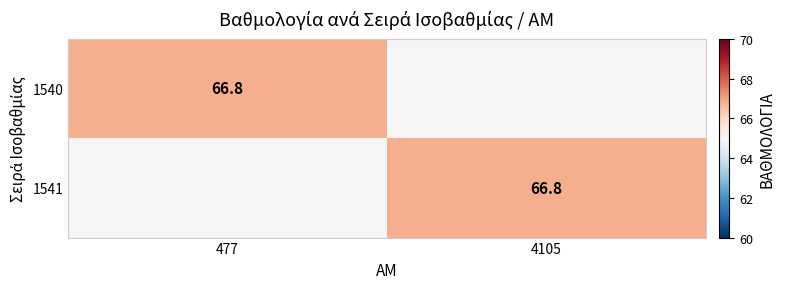

True or false: 1541 has a value of 66.8 at 4105.

True